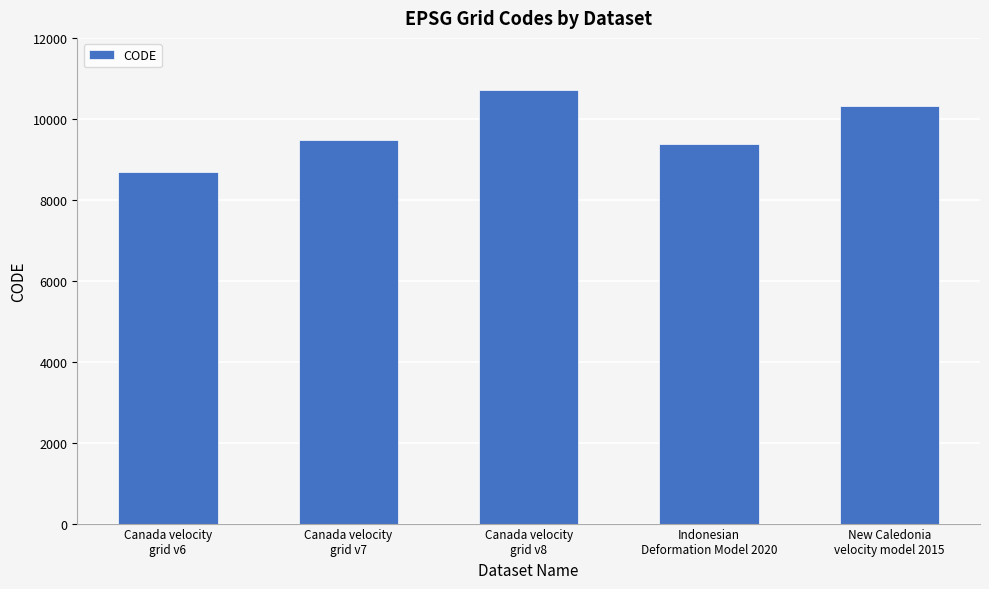

Reading left to right, transcribe all the data shown in this chart.

Canada velocity
grid v6=8676	Canada velocity
grid v7=9483	Canada velocity
grid v8=10707	Indonesian
Deformation Model 2020=9375	New Caledonia
velocity model 2015=10323